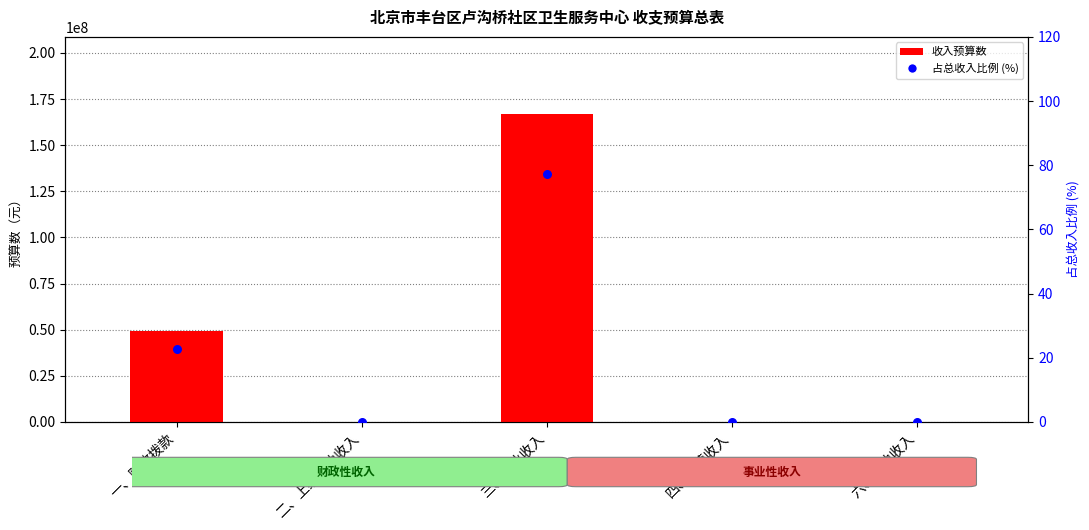

Which series contains the highest Y value?

收入预算数